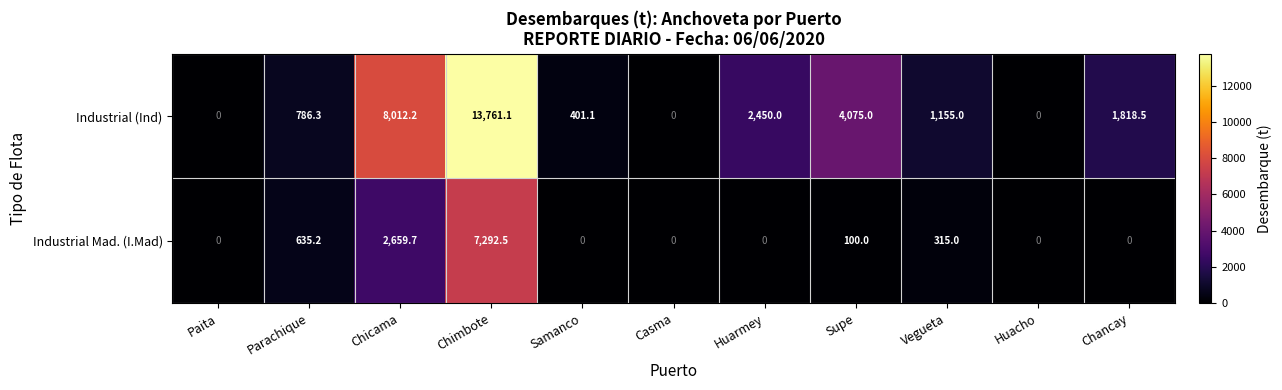

What is the highest value of the Industrial (Ind) series?

13761.1